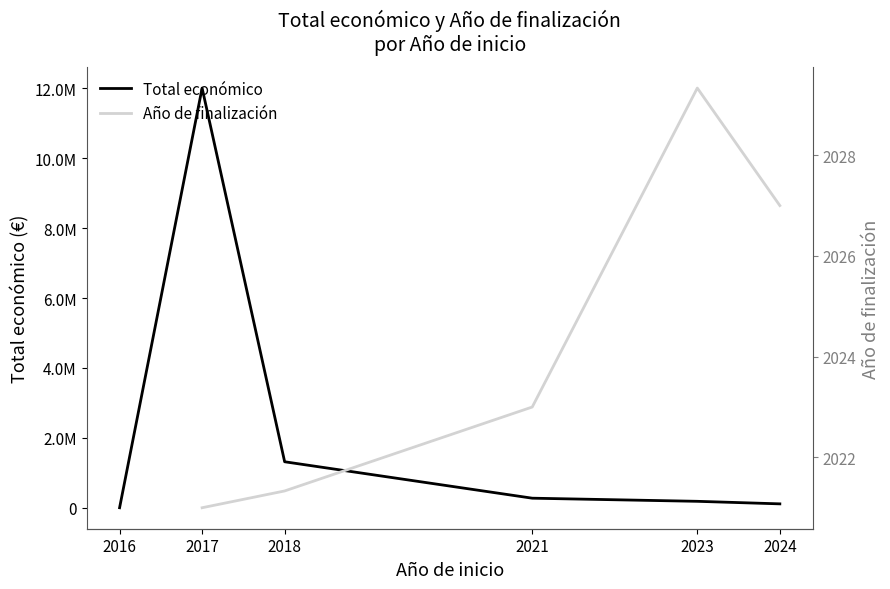

At how many categories does at least one series exceed 11003313?

1